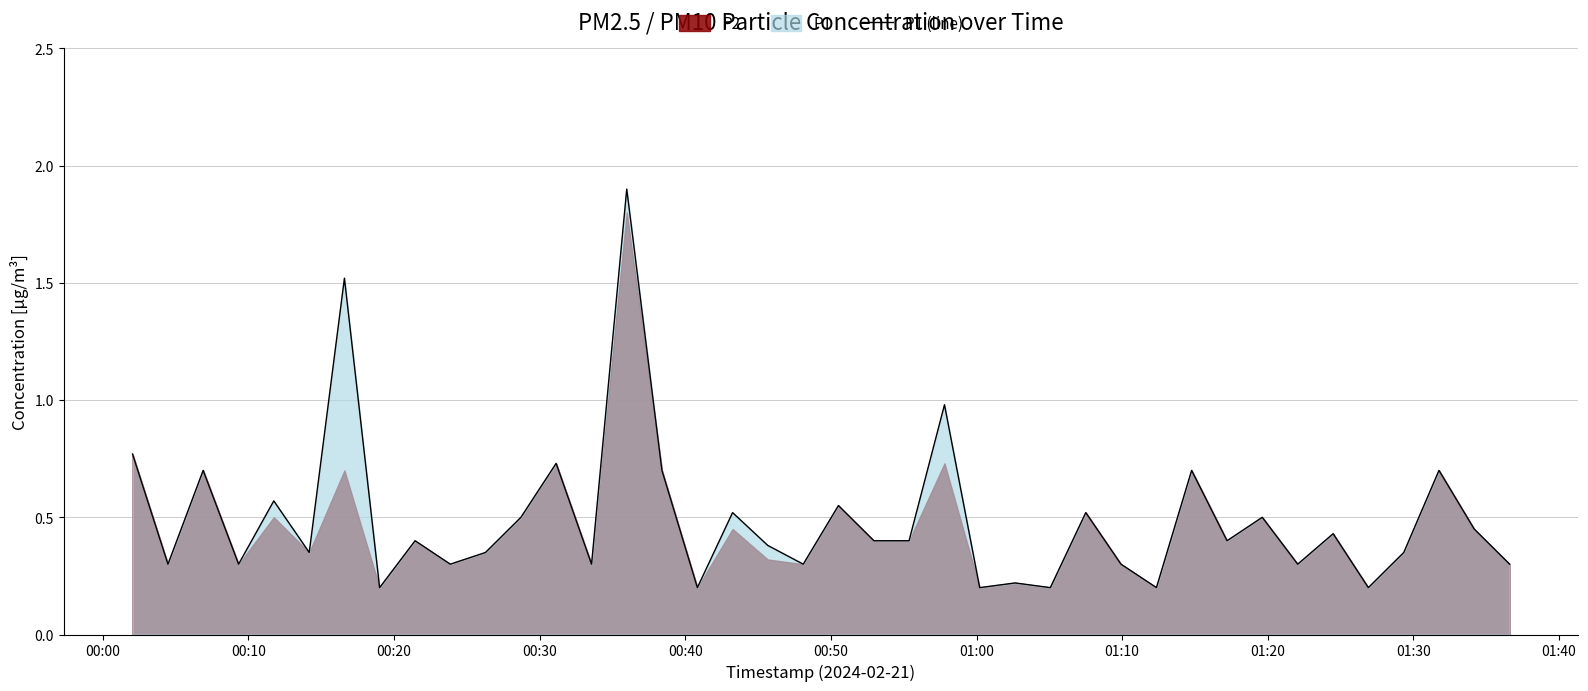

Does the chart have visible grid lines?

Yes